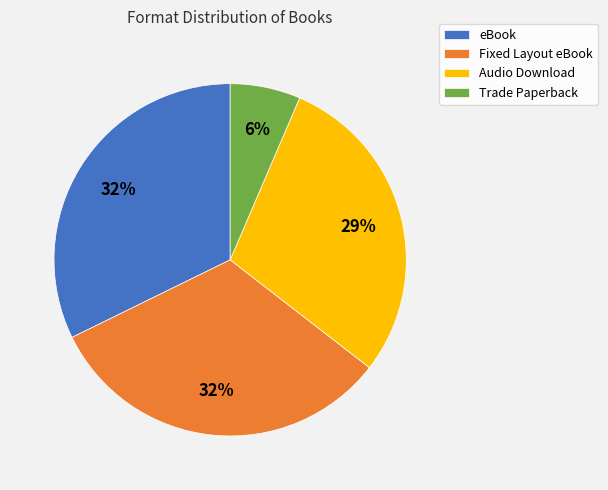

Do Audio Download and eBook together represent more than half of the pie?

Yes